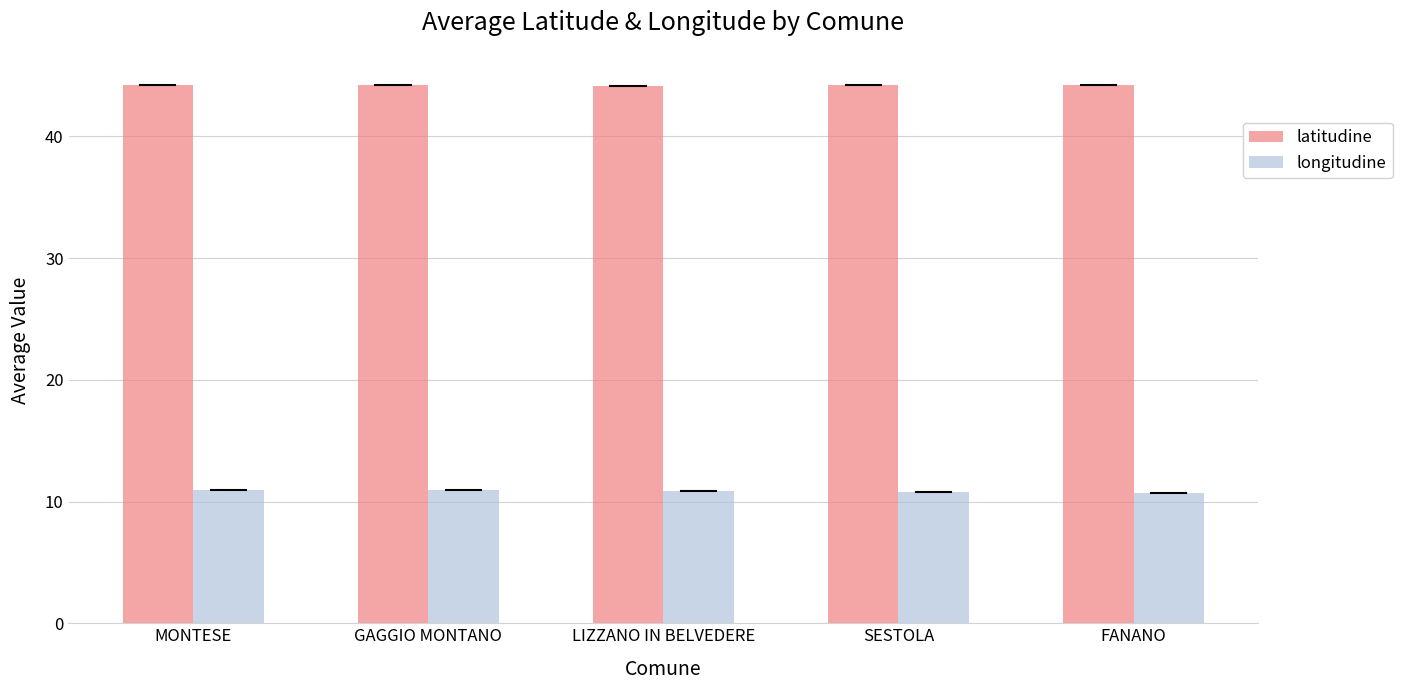

Rank the series by their average value, from highest to lowest.

latitudine, longitudine